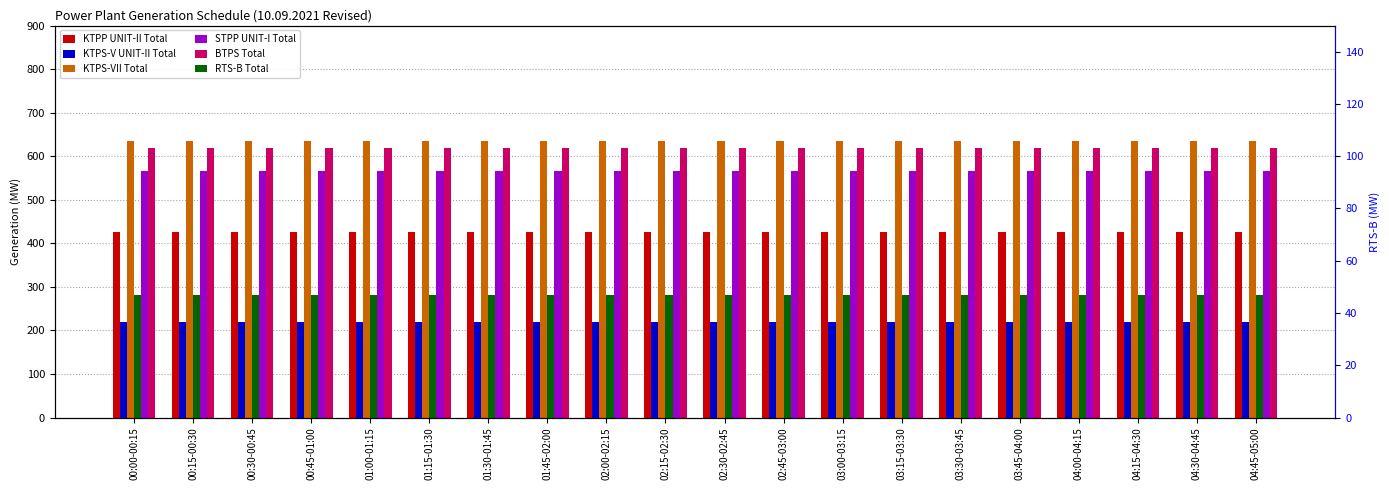

At how many categories does at least one series exceed 340?

20